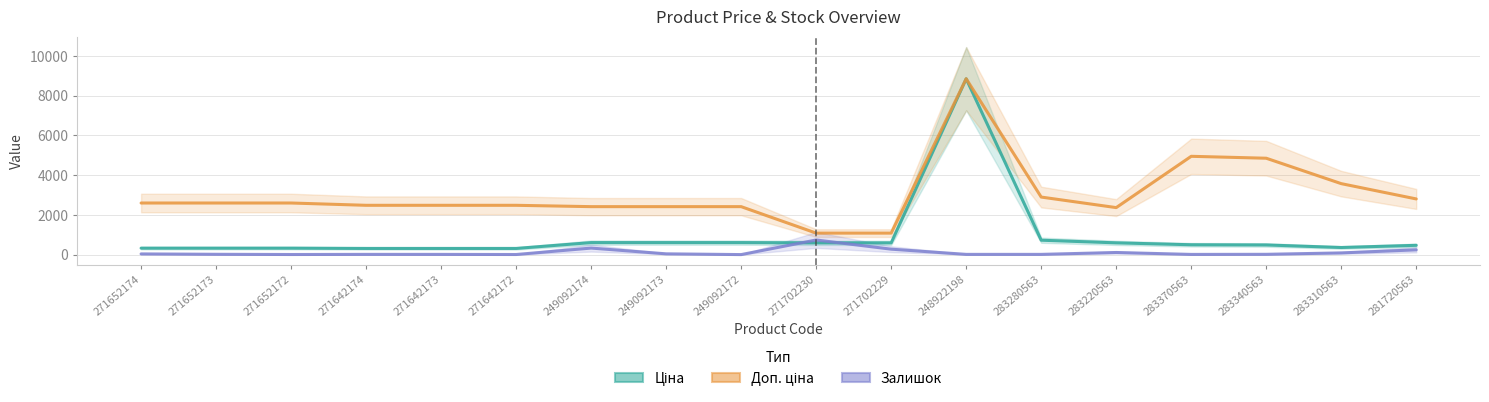

At how many categories does at least one series exceed 2368?

15